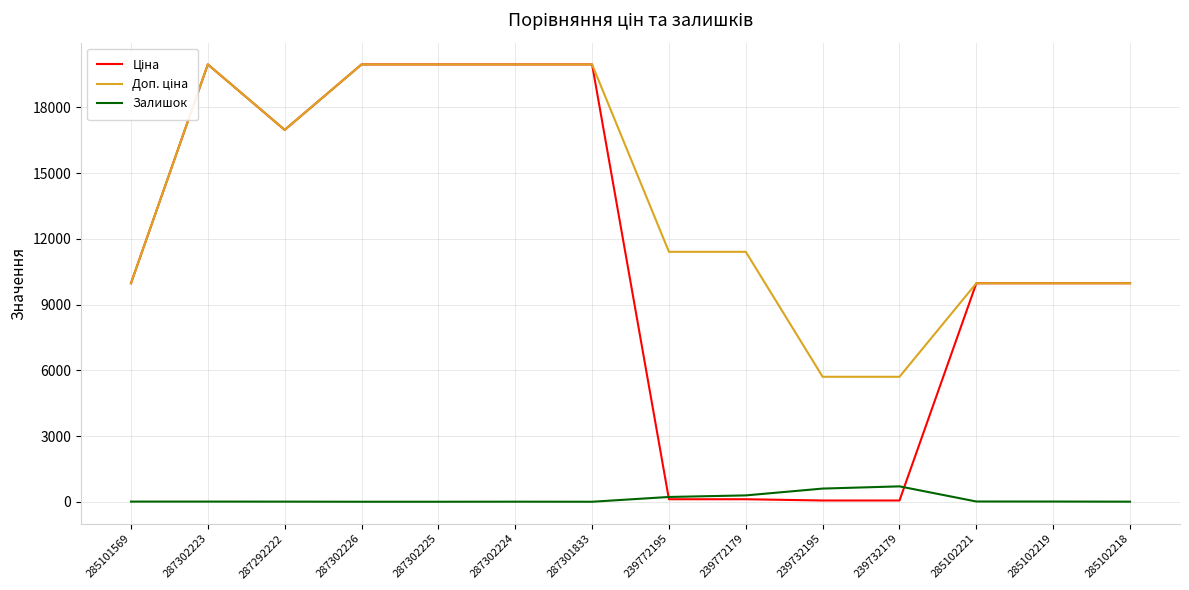

What is the total value across all series at 287302225?

39928.3